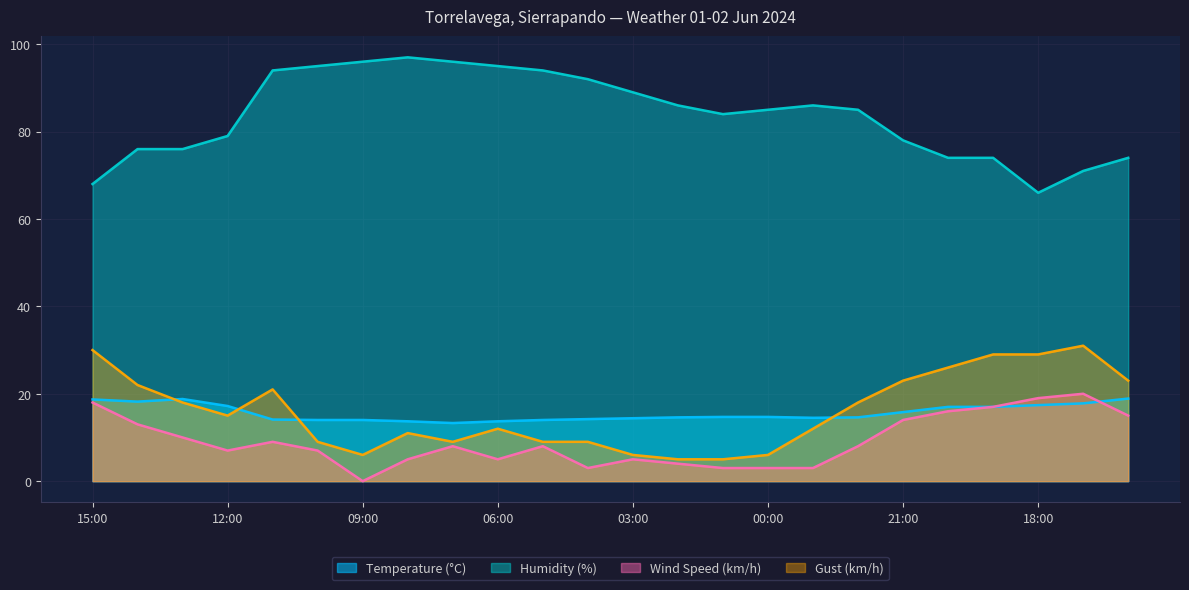

Reading left to right, transcribe all the data shown in this chart.

Temperature (°C): 18.7	18.2	18.8	17.2	14.1	14.0	14.0	13.7	13.3	13.7	14.0	14.2	14.4	14.6	14.7	14.7	14.5	14.6	15.8	17.0	17.0	17.4	17.8	18.9
Humidity (%): 68.0	76.0	76.0	79.0	94.0	95.0	96.0	97.0	96.0	95.0	94.0	92.0	89.0	86.0	84.0	85.0	86.0	85.0	78.0	74.0	74.0	66.0	71.0	74.0
Wind Speed (km/h): 18.0	13.0	10.0	7.0	9.0	7.0	0.0	5.0	8.0	5.0	8.0	3.0	5.0	4.0	3.0	3.0	3.0	8.0	14.0	16.0	17.0	19.0	20.0	15.0
Gust (km/h): 30.0	22.0	18.0	15.0	21.0	9.0	6.0	11.0	9.0	12.0	9.0	9.0	6.0	5.0	5.0	6.0	12.0	18.0	23.0	26.0	29.0	29.0	31.0	23.0